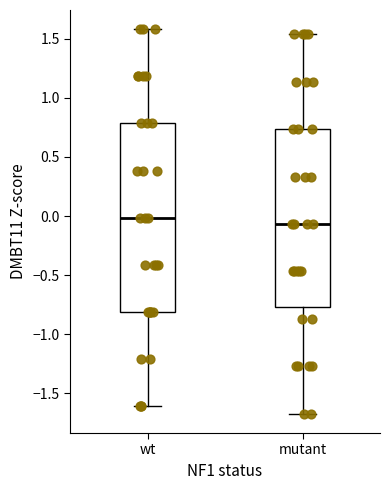

Reading left to right, transcribe this box plot: for each box, give where its median line is, the range the box spans, and where its two whiskers end, as read against the y-axis. The values are not printed on the chart, so give them approximately, as read against the axis.

wt: median 0.00, box -0.80 to 0.80, whiskers -1.60 to 1.60
mutant: median -0.05, box -0.75 to 0.75, whiskers -1.65 to 1.55